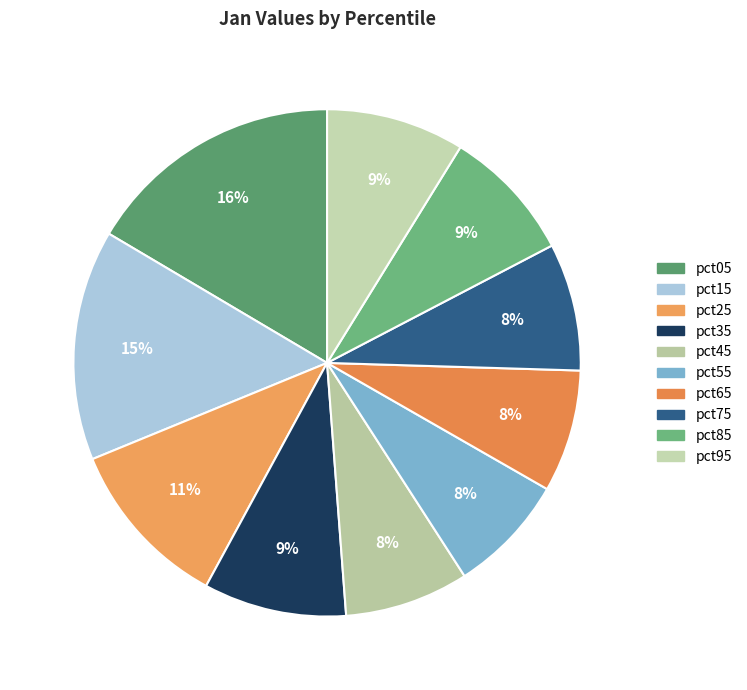

Which slice is the largest?

pct05